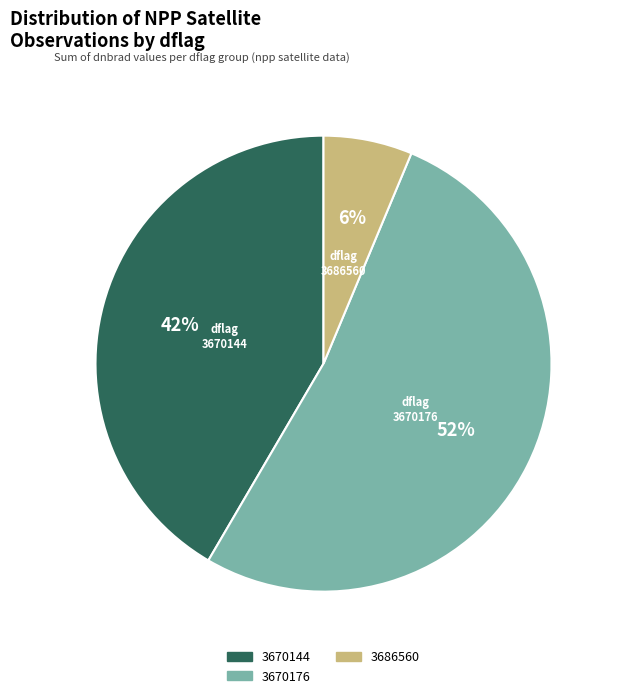

To the nearest percent, what portion does 3670144 represent?

42%